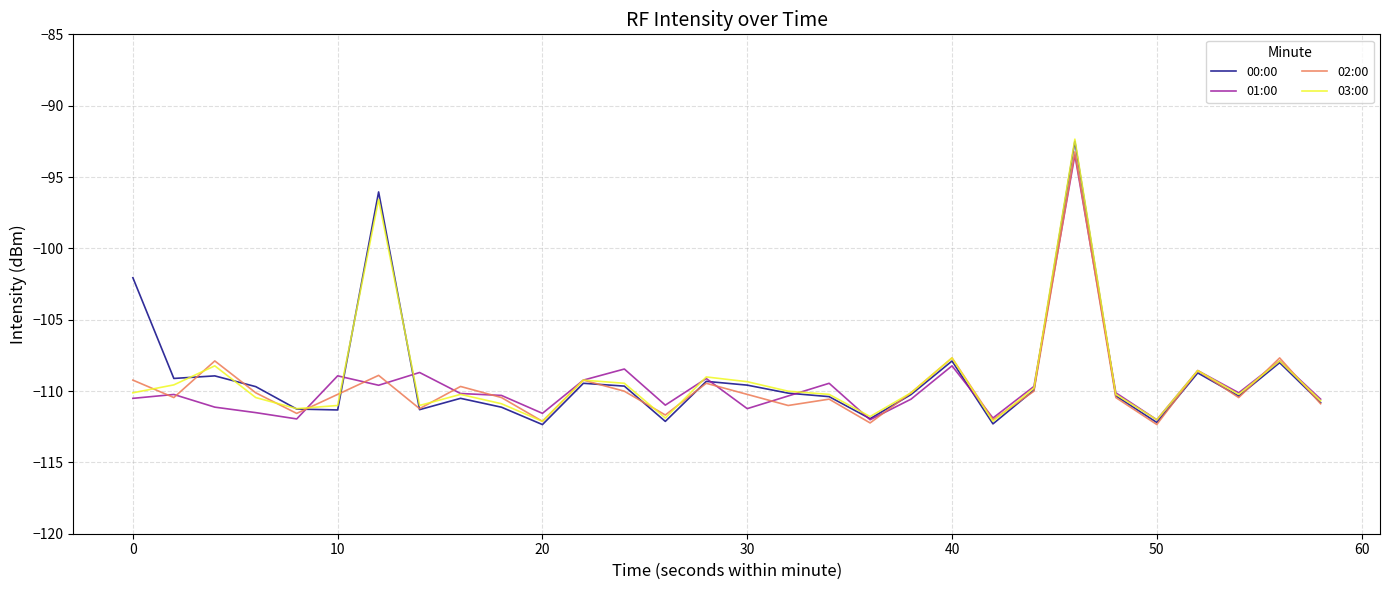

What is the smallest value displayed?

-112.4